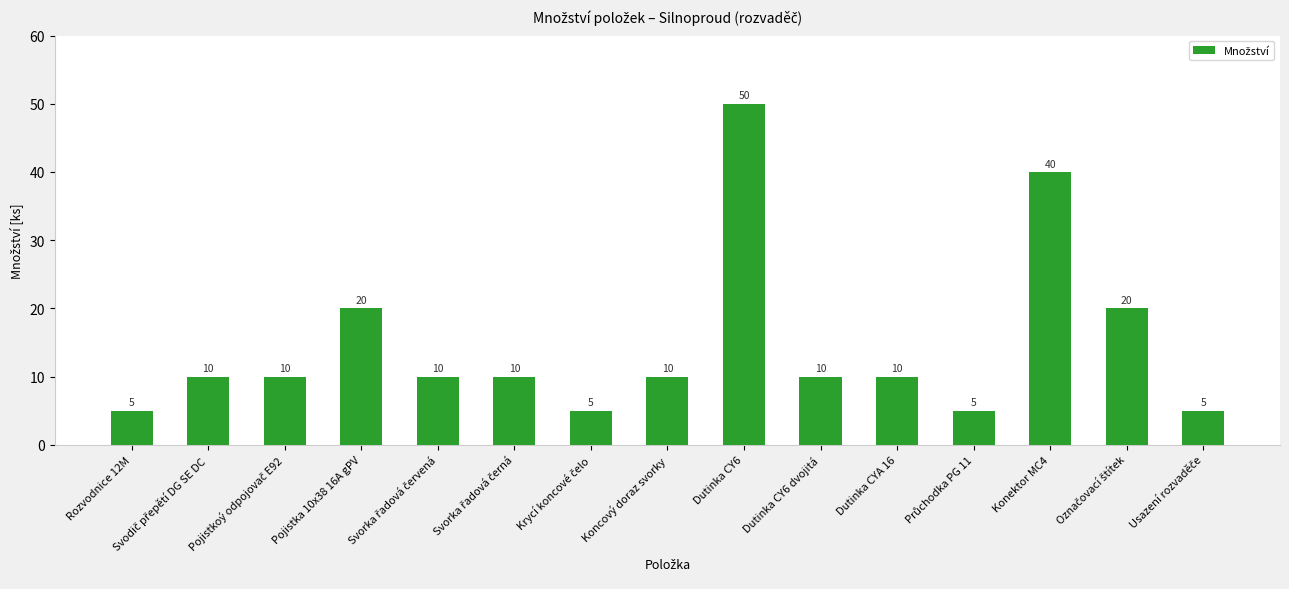

Count the values in the range 5 to 20.

13